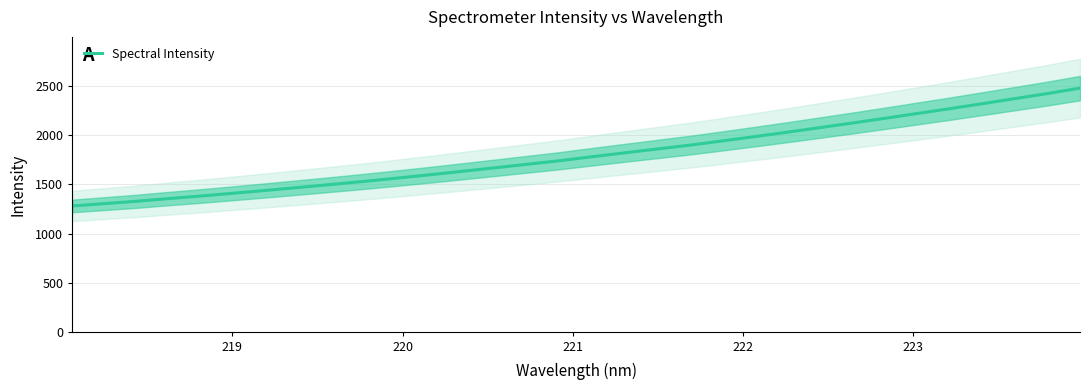

What is the highest value of the Spectral Intensity series?

2477.3